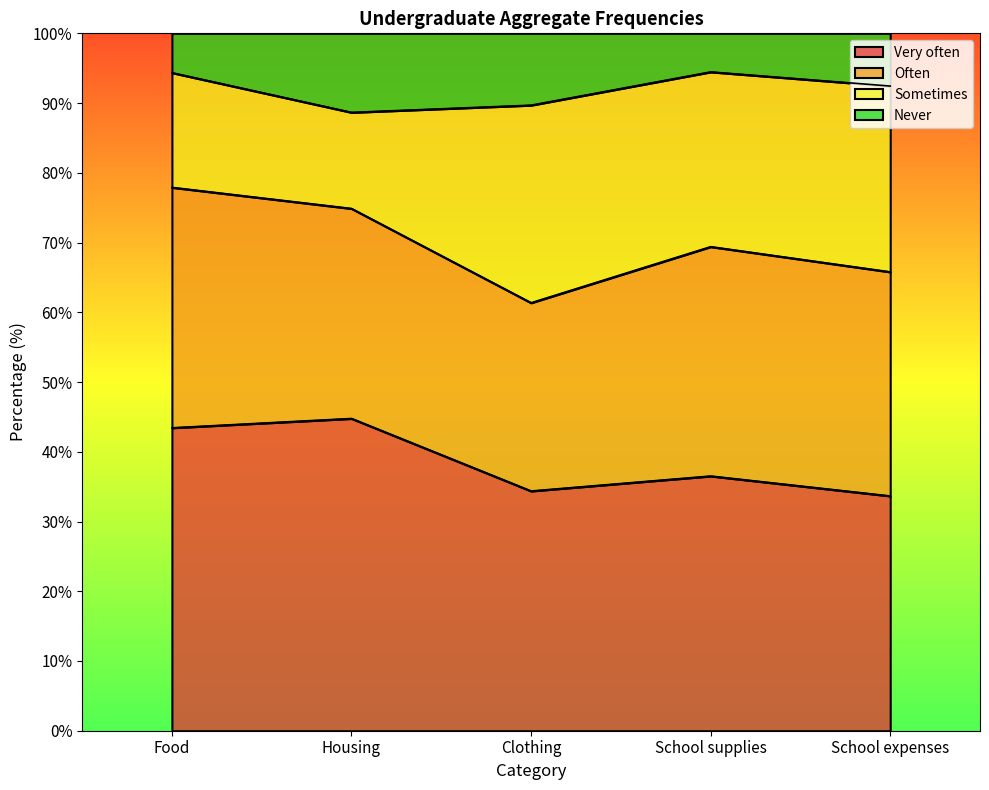

True or false: Very often has a value of 28.3 at Food.

False